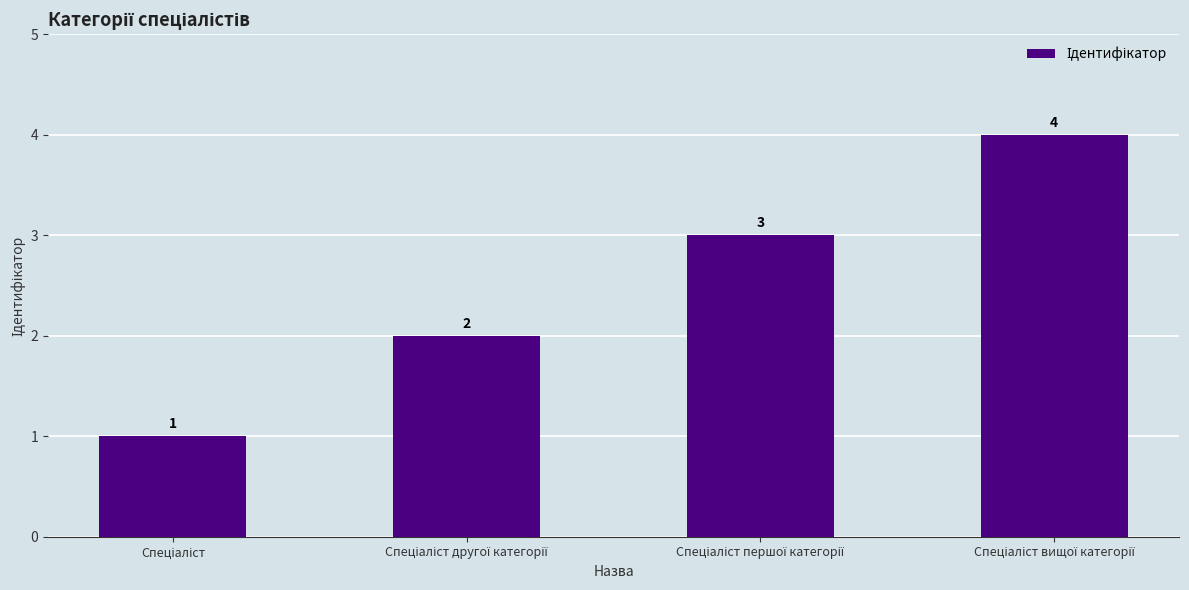

What is the value of the 4th bar from the left?

4